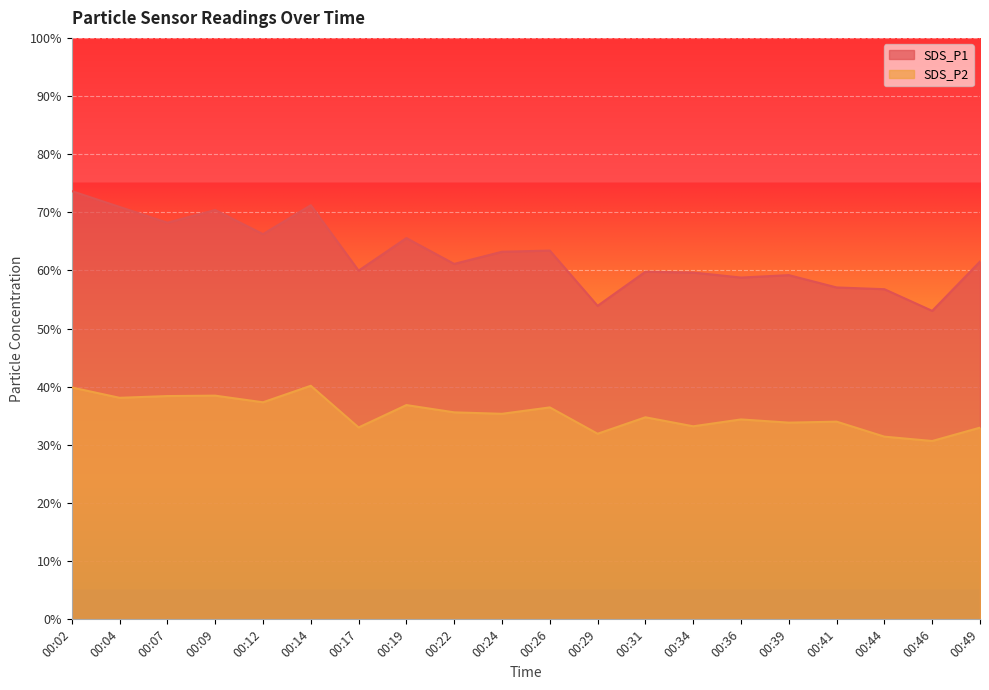

List the series in order of their overall mean, lowest first.

SDS_P2, SDS_P1